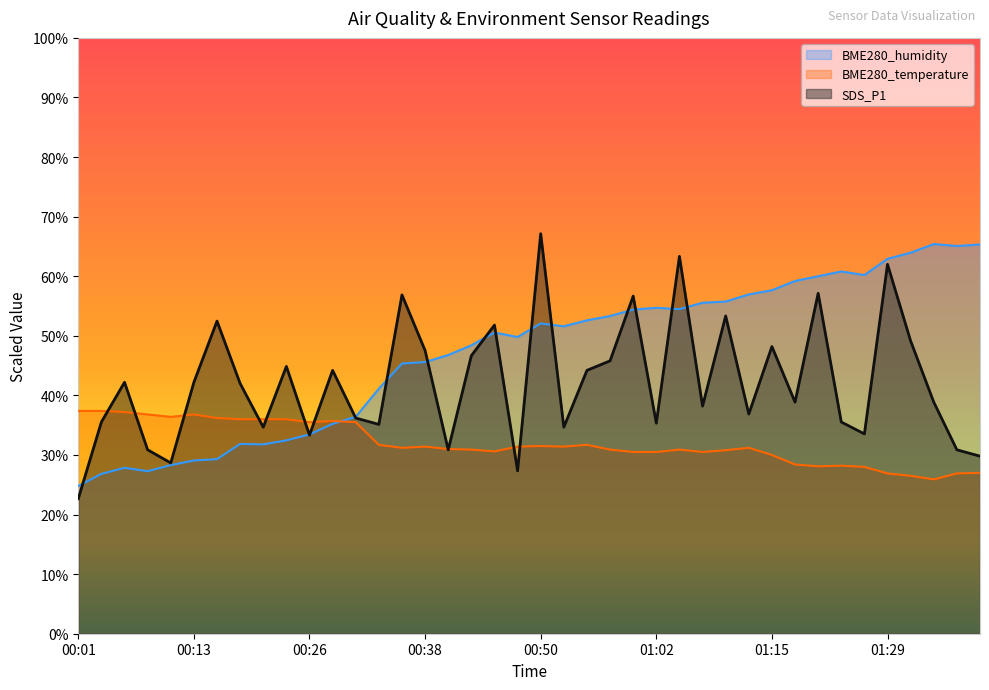

List the series in order of their overall mean, lowest first.

BME280_temperature, SDS_P1, BME280_humidity